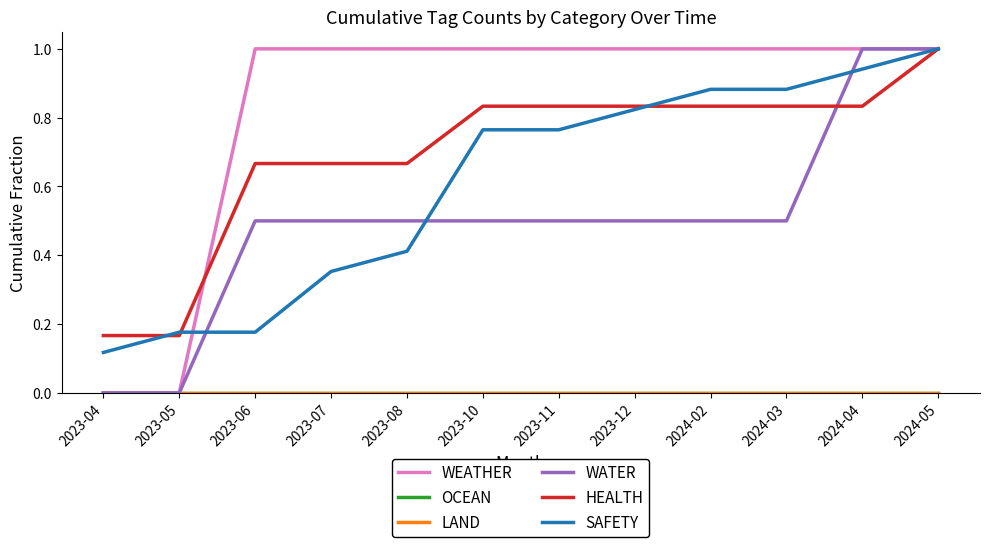

Does the chart have visible grid lines?

No